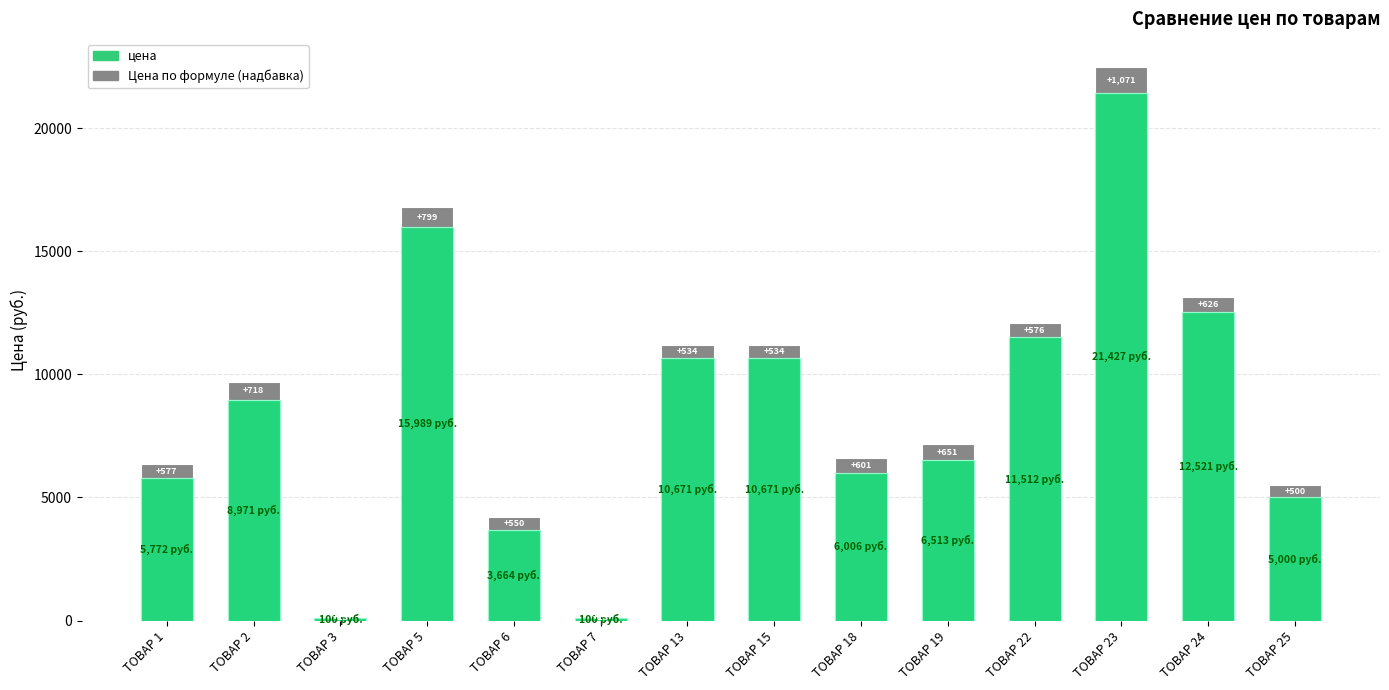

At which category is the sum across all series the highest?

ТОВАР 23